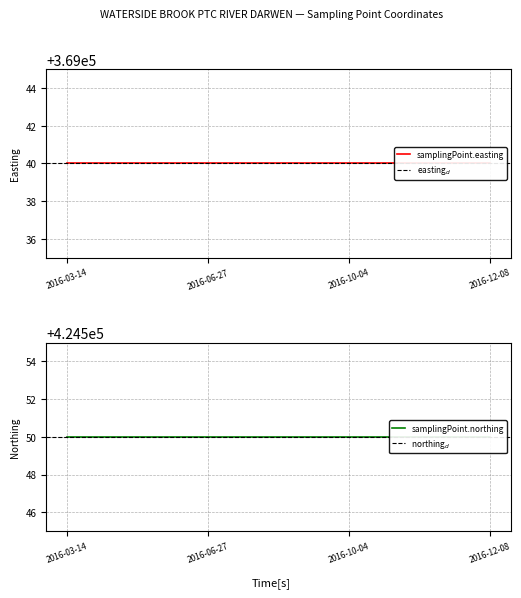

True or false: samplingPoint.northing has a value of 424550 at 2016-10-04T08:00:00.

True